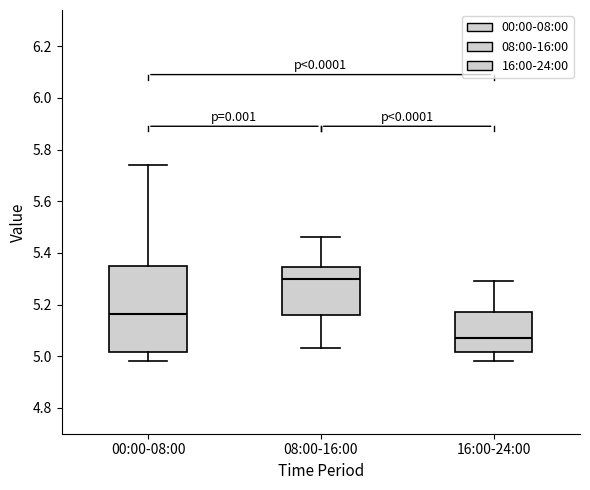

Reading left to right, read every box against the y-axis: the position of its median line, the range the box covers, and the ends of its whiskers. The values are not printed on the chart, so give them approximately, as read against the axis.

00:00-08:00: median 5.16, box 5.02 to 5.34, whiskers 4.98 to 5.74
08:00-16:00: median 5.30, box 5.16 to 5.34, whiskers 5.04 to 5.46
16:00-24:00: median 5.08, box 5.02 to 5.18, whiskers 4.98 to 5.30